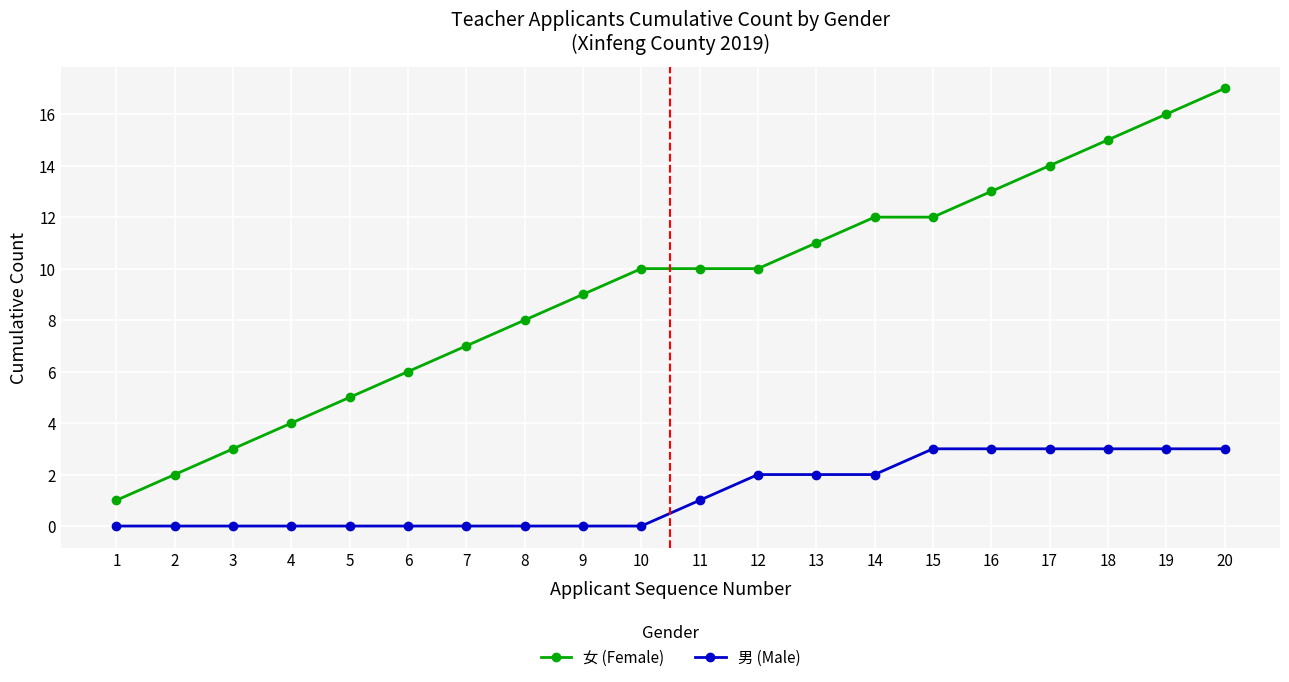

Reading right to left, what are all the values shown in this chart?

女 (Female): 17	16	15	14	13	12	12	11	10	10	10	9	8	7	6	5	4	3	2	1
男 (Male): 3	3	3	3	3	3	2	2	2	1	0	0	0	0	0	0	0	0	0	0